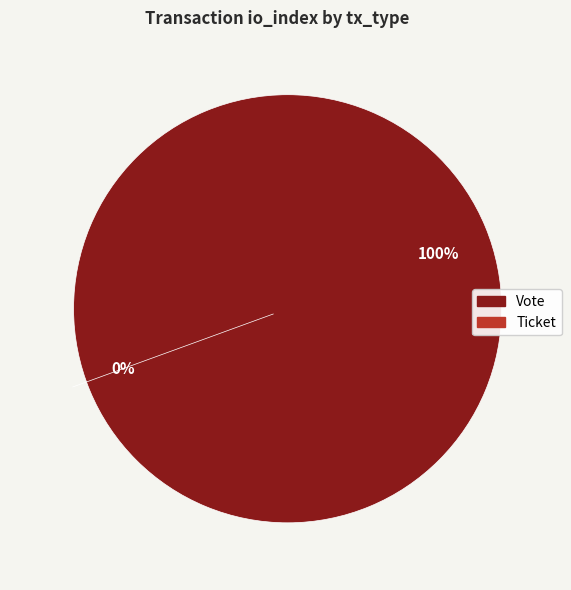

The Vote slice represents 86% of the pie. True or false?

False